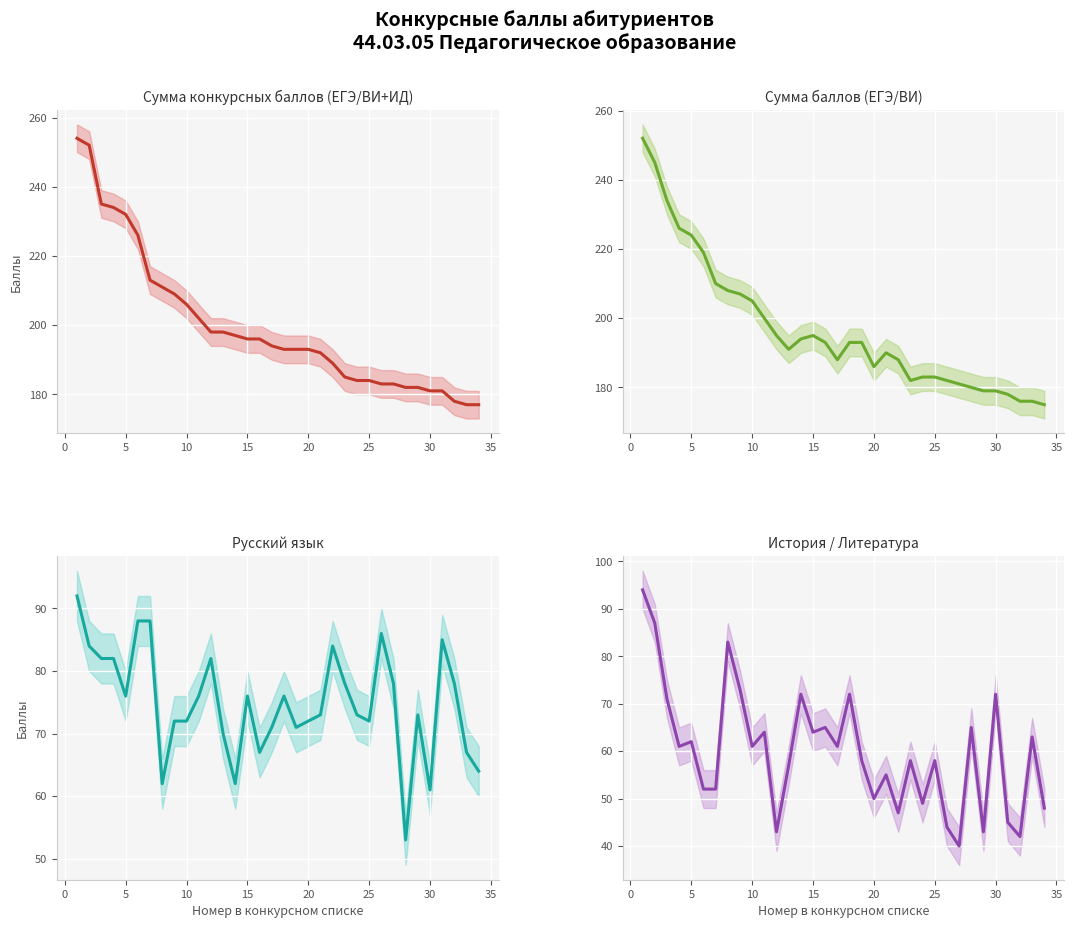

True or false: Сумма баллов (ЕГЭ/ВИ) and Русский язык cross at least once.

False